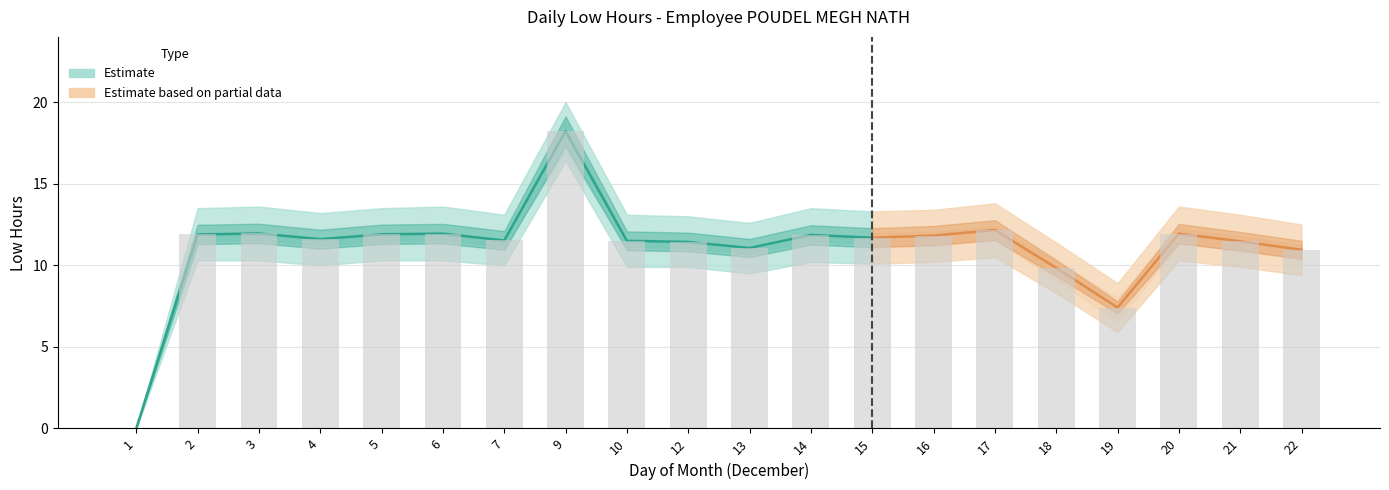

Reading right to left, extract all data points from this chart.

Low Hours: 10.9	11.5	11.9	7.4	9.8	12.2	11.8	11.7	11.9	11.1	11.4	11.5	18.2	11.5	11.9	11.9	11.6	11.9	11.9	0.0
Low Upper: 12.5	13.1	13.6	8.9	11.4	13.8	13.4	13.3	13.5	12.6	13.0	13.1	20.0	13.1	13.6	13.5	13.2	13.6	13.5	0.0
Low Lower: 9.4	9.9	10.3	5.9	8.3	10.5	10.2	10.1	10.2	9.5	9.9	9.9	16.4	10.0	10.3	10.3	10.0	10.3	10.3	0.0